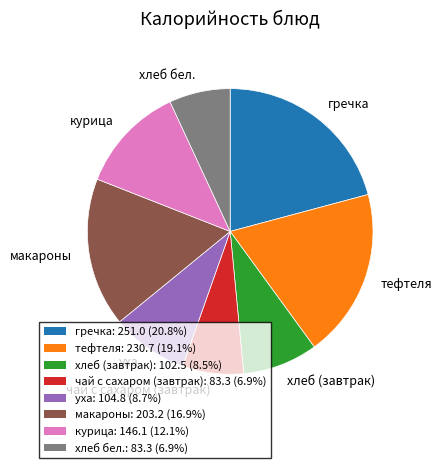

Between гречка and тефтеля, which is larger?

гречка